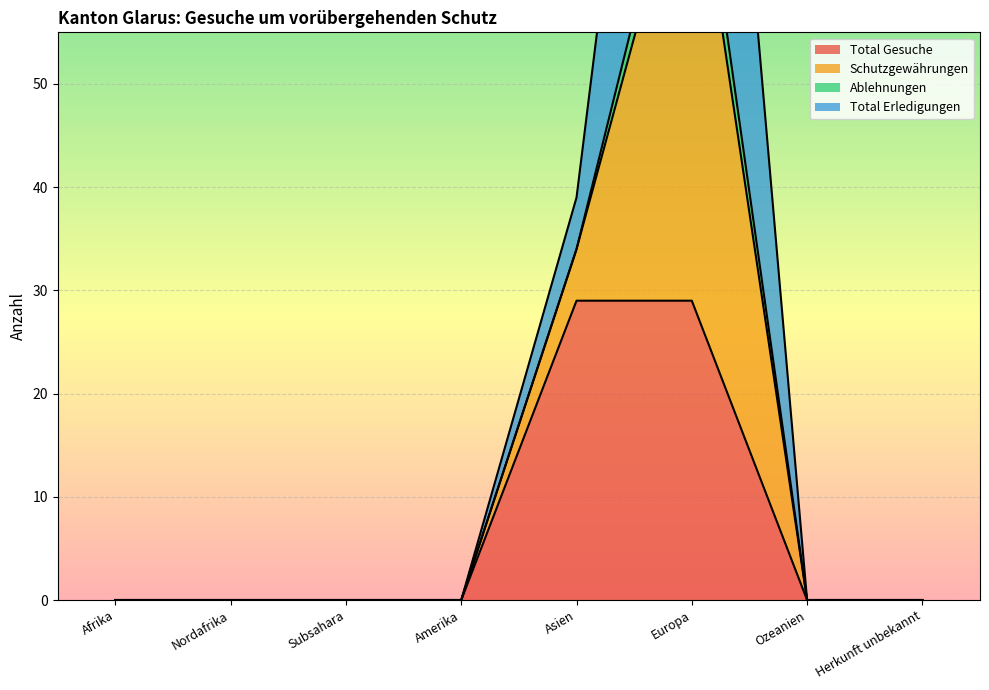

How many Total Gesuche values are between 0 and 29?

8